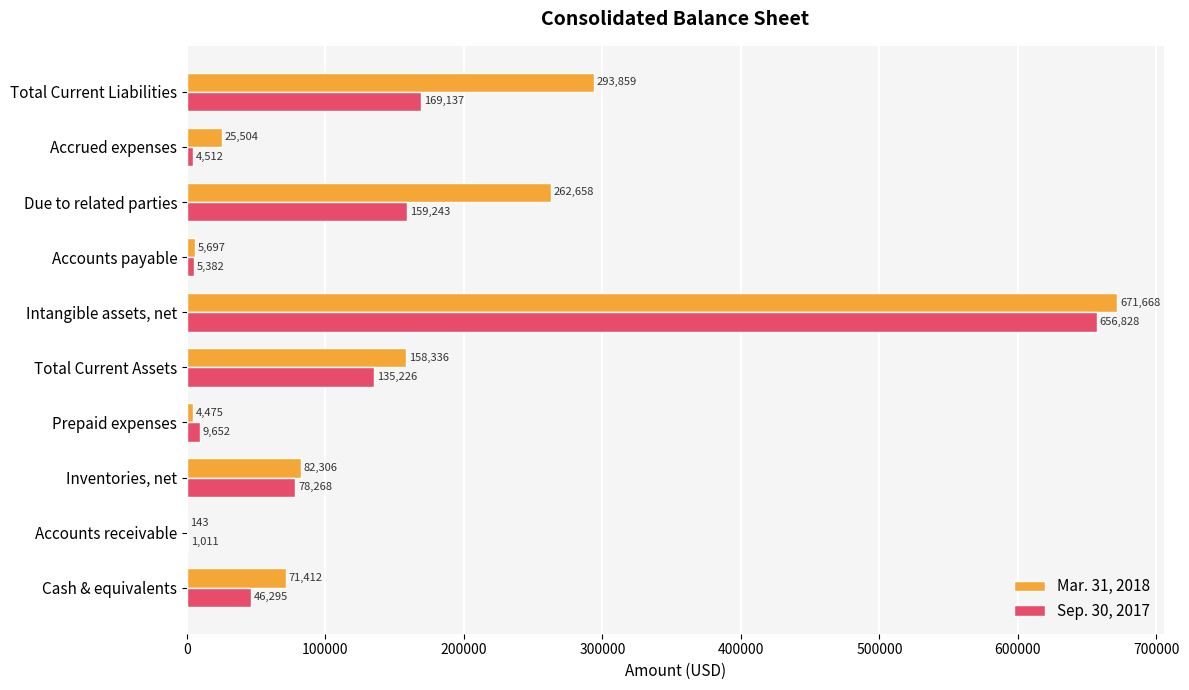

Is the value of Mar. 31, 2018 at Total Current Liabilities greater than the value of Sep. 30, 2017 at Total Current Liabilities?

Yes